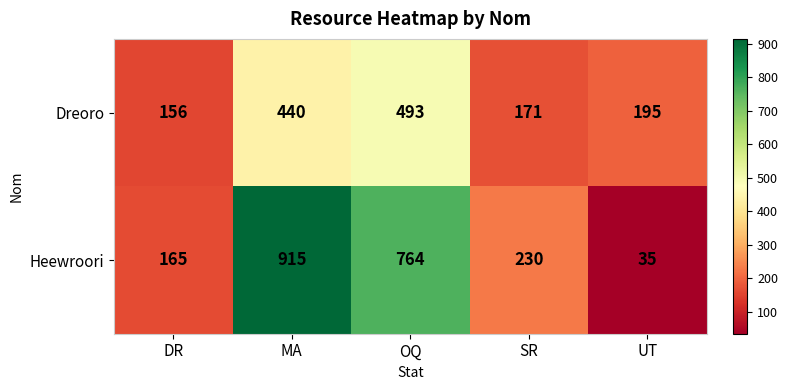

What is the difference between the highest and lowest values at MA?

475